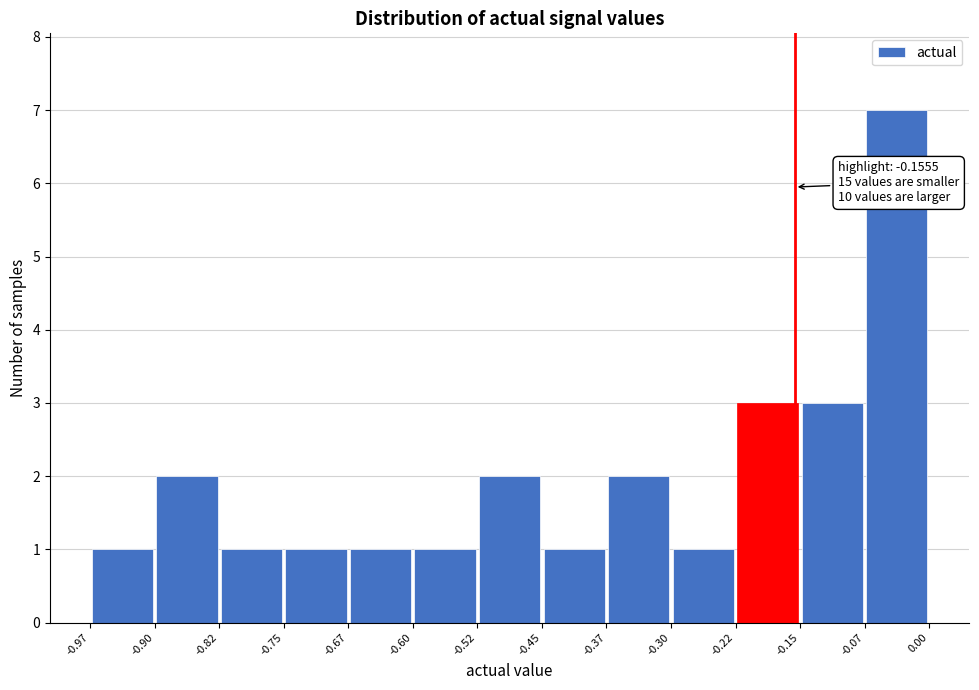

Over which range of the x-axis is the bar tallest?

-0.07 to 0.00